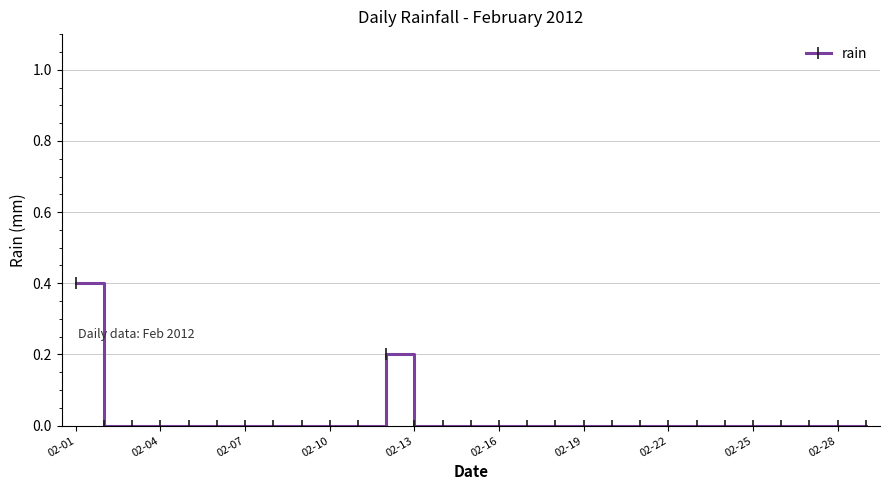

How many distinct data groups are displayed?

1